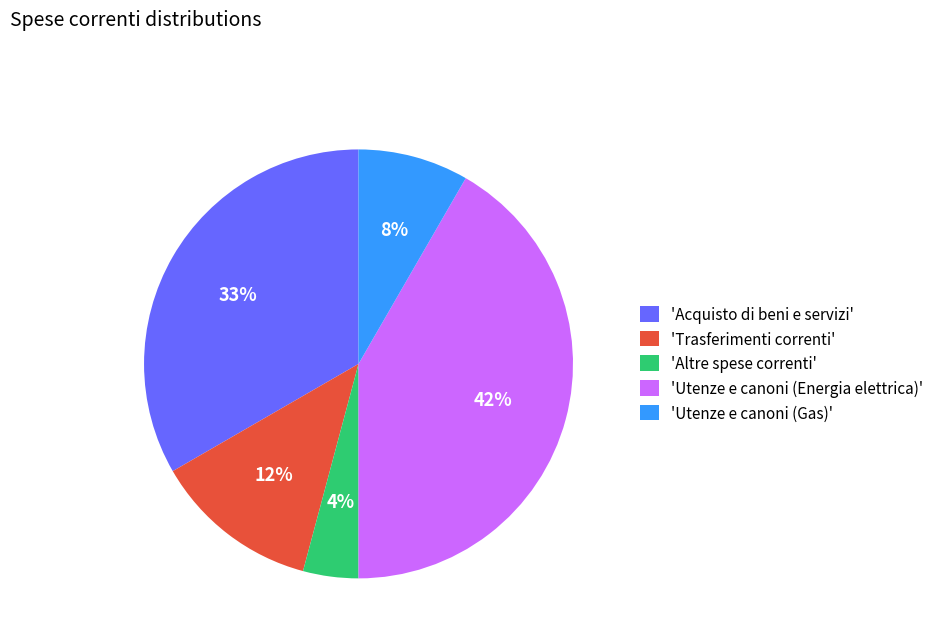

Between 'Utenze e canoni (Gas)' and 'Trasferimenti correnti', which is larger?

'Trasferimenti correnti'